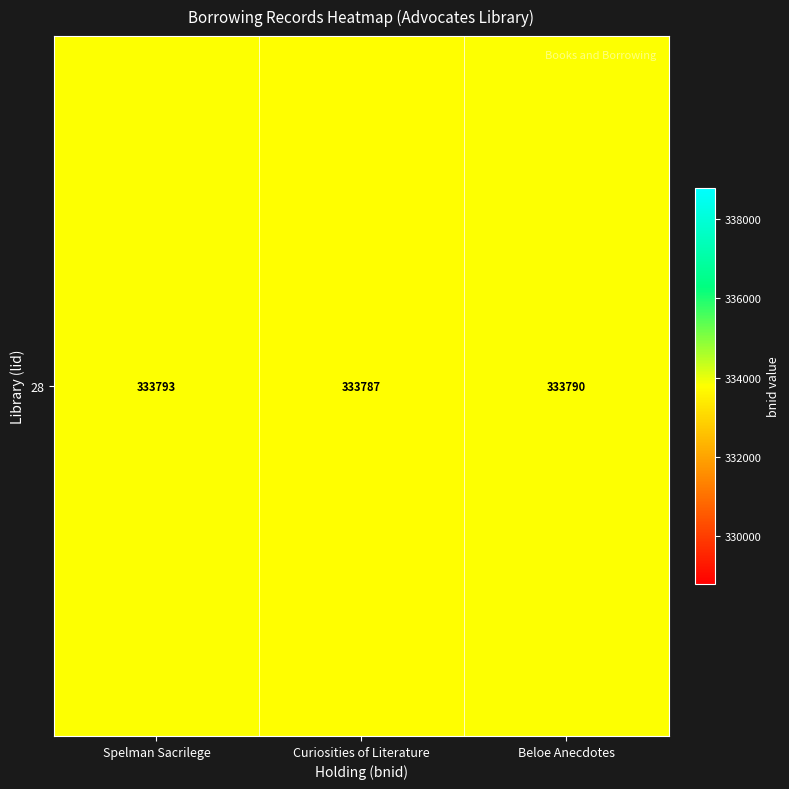

What is the maximum value shown in the chart?

333793